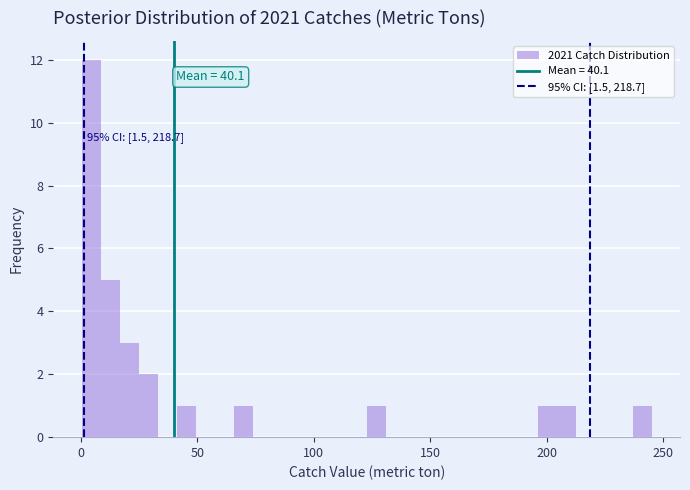

Read against the x-axis, roughly where is the centre of the tallest bar?

5